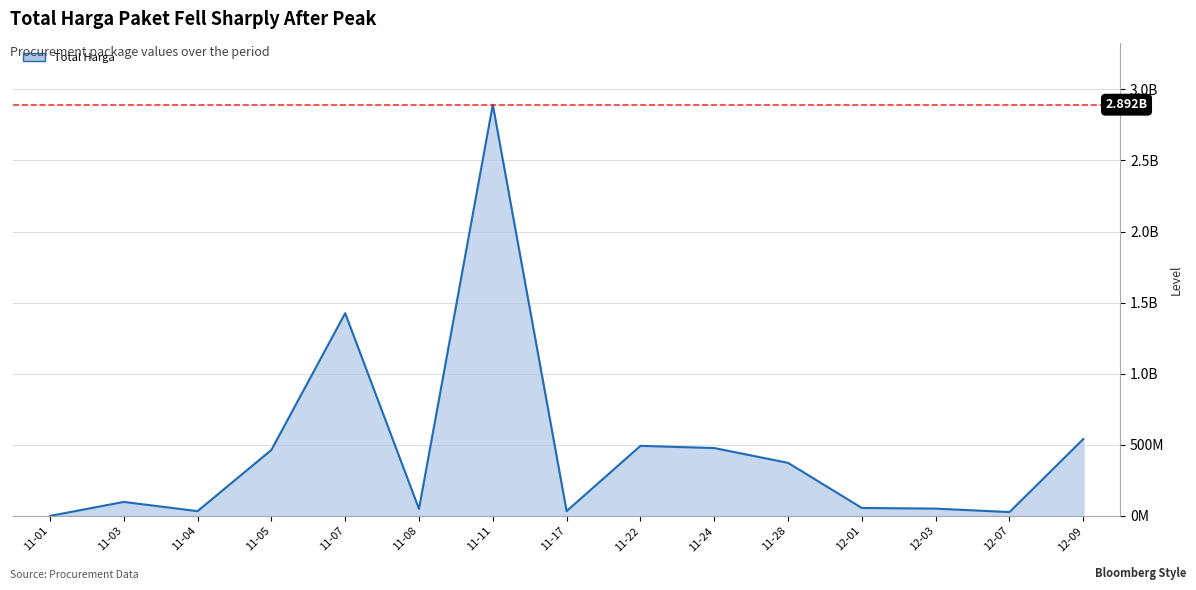

True or false: the data has more than 2 interior local peaks.

True